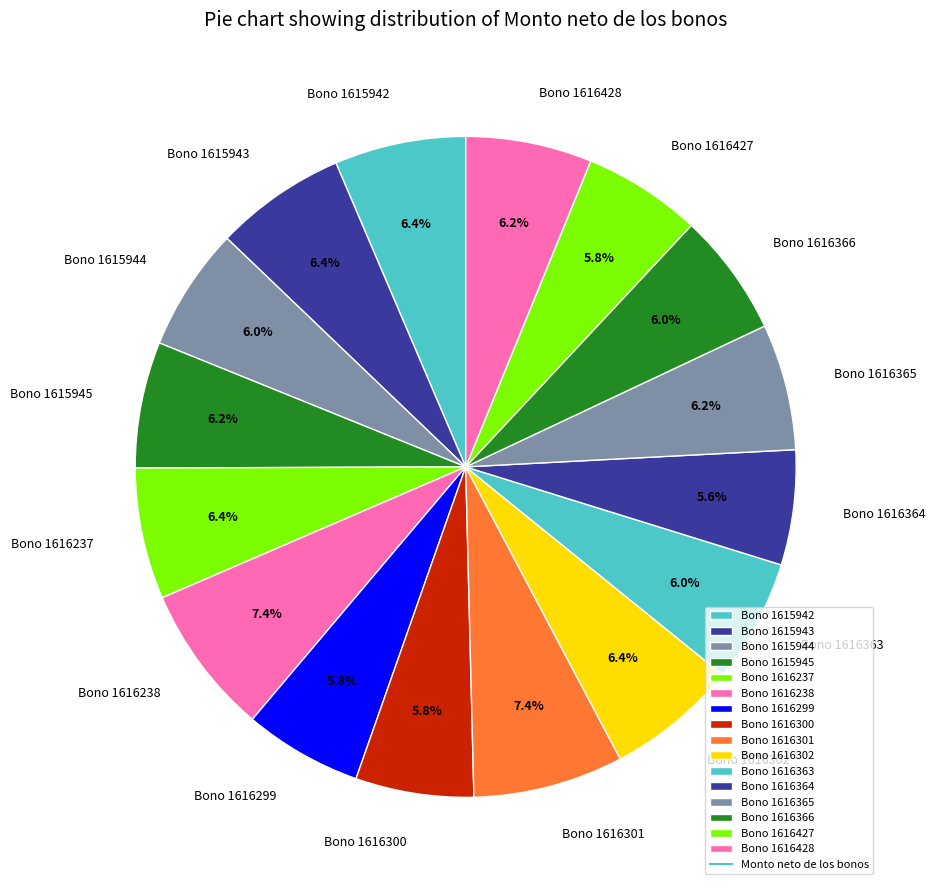

Is there any slice that represents more than half of the pie?

No